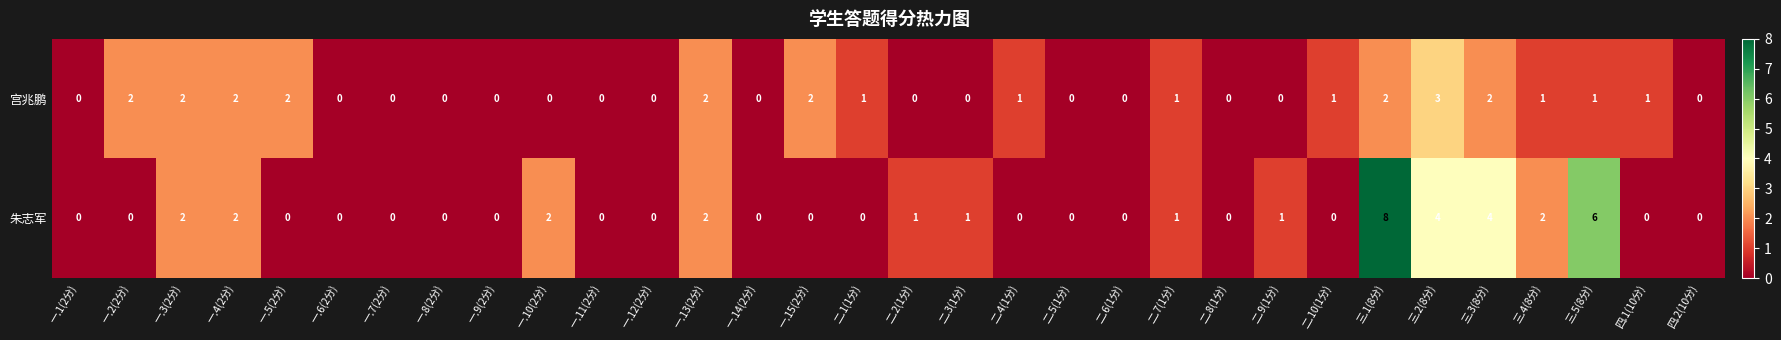

What is the maximum value shown in the chart?

8